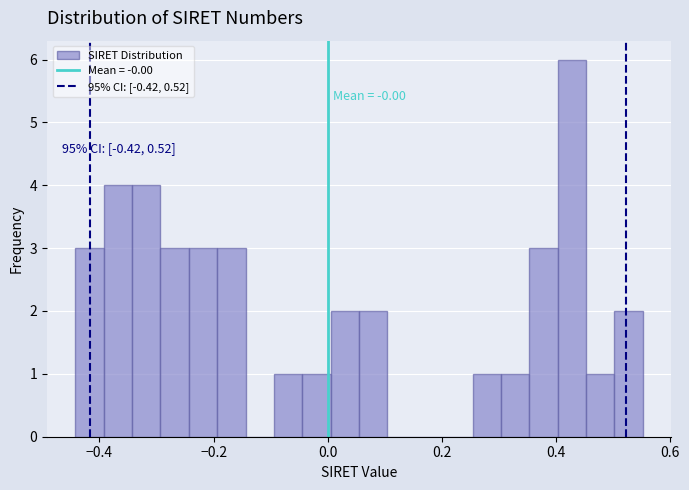

Read against the x-axis, roughly where is the centre of the tallest bar?

0.42